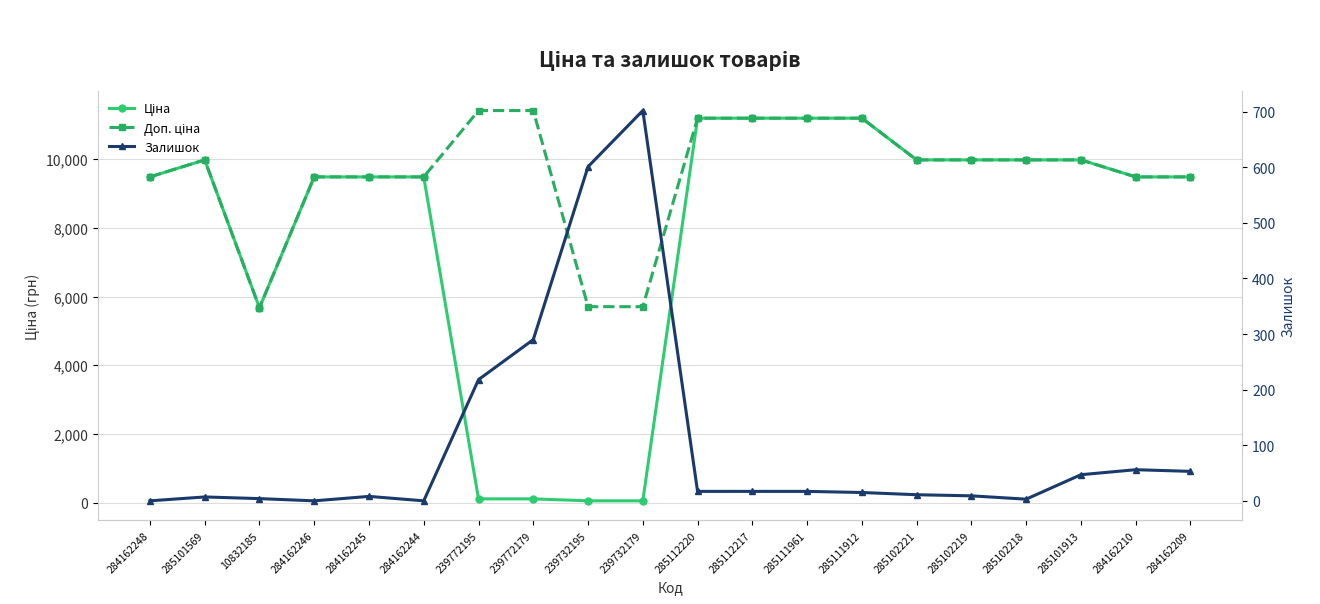

List the series in order of their overall mean, lowest first.

Залишок, Ціна, Доп. ціна